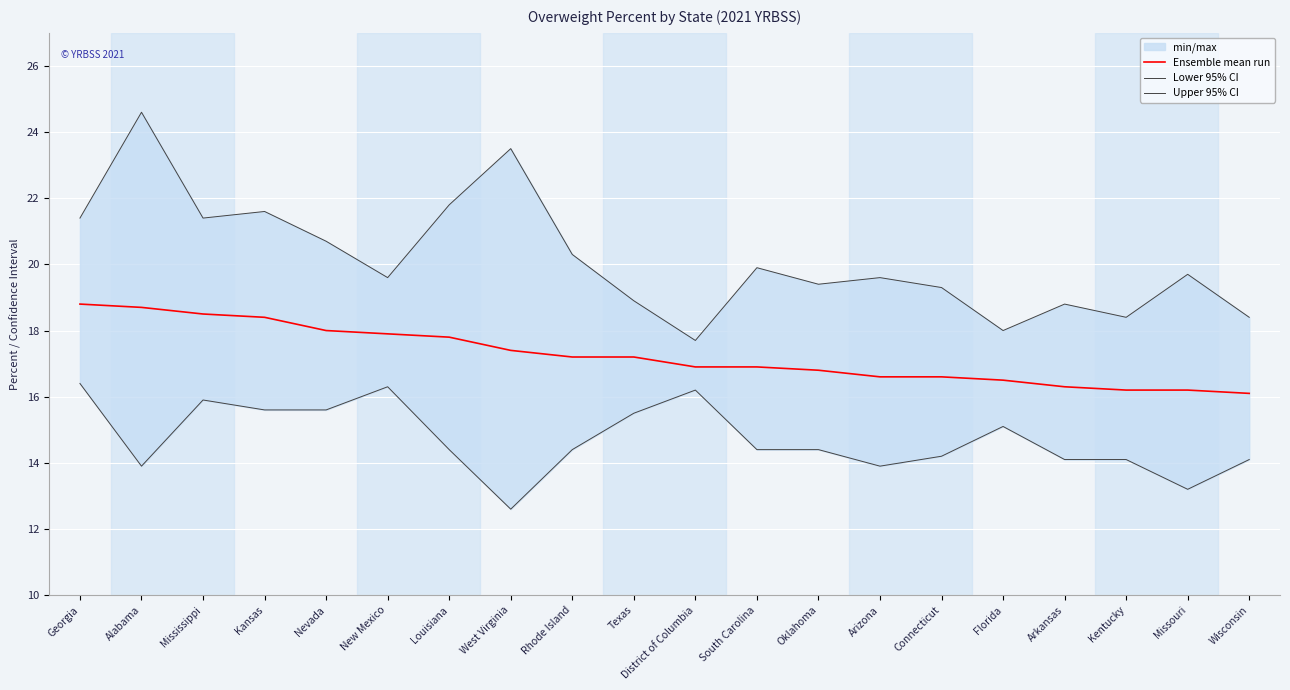

The value of Lower 95% CI at District of Columbia is 4.8. True or false?

False